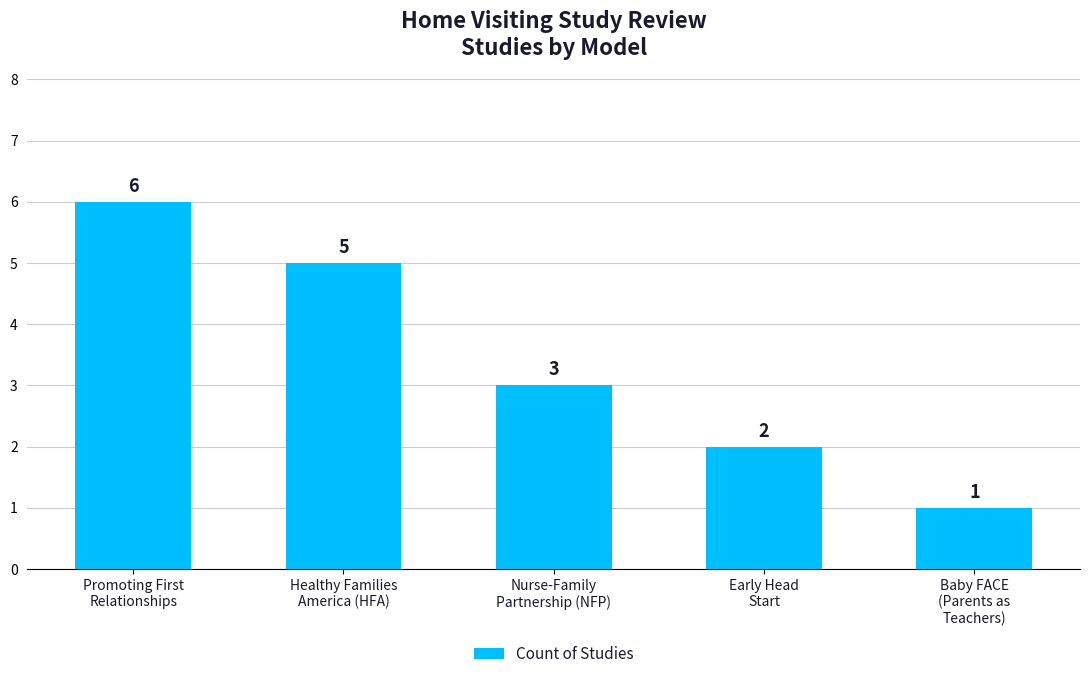

What value does the data have at Promoting First
Relationships?

6